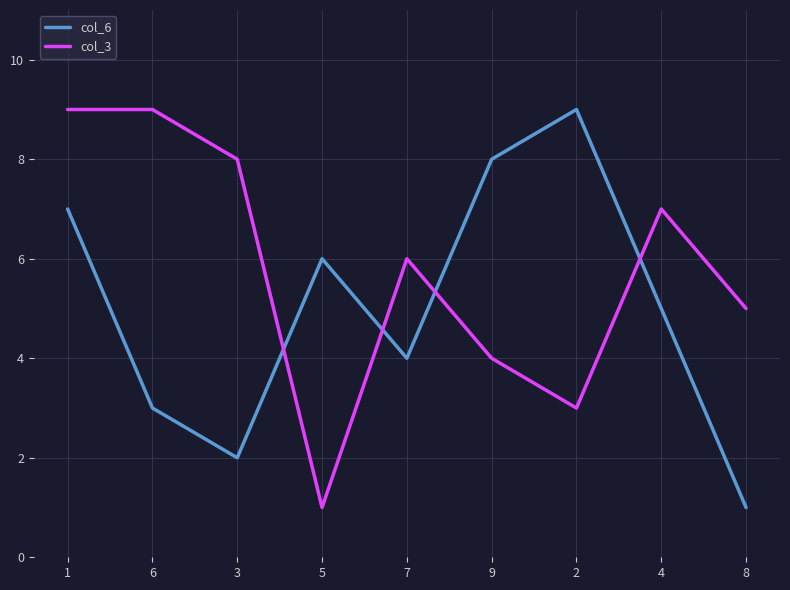

Count the col_6 values in the range 3 to 7.

5